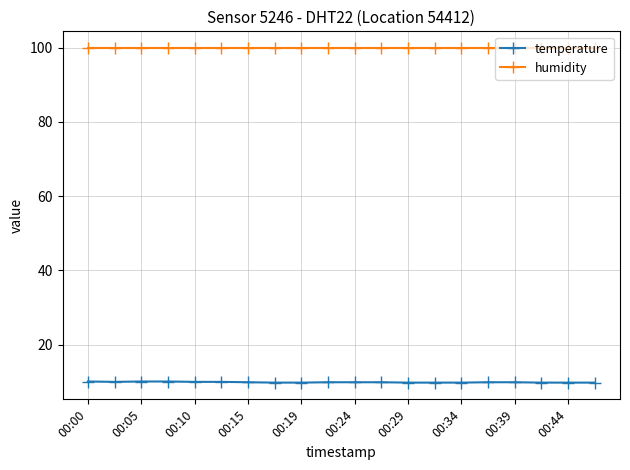

What is the value of the temperature point at the 16th from the left?

9.9